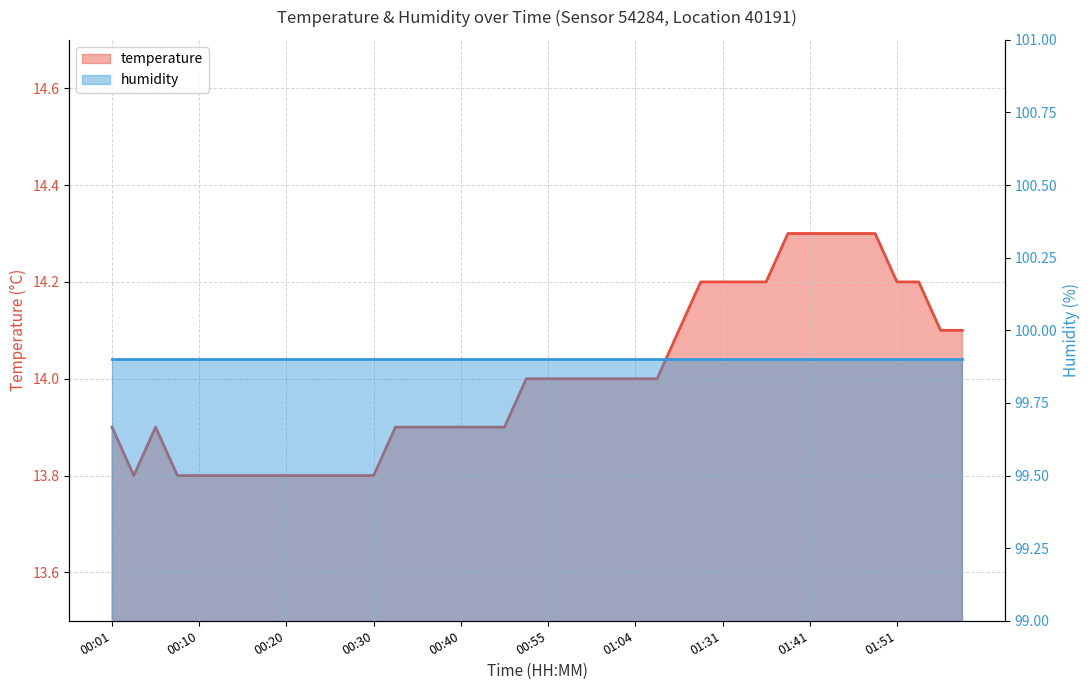

Read the value at 00:23.

13.8